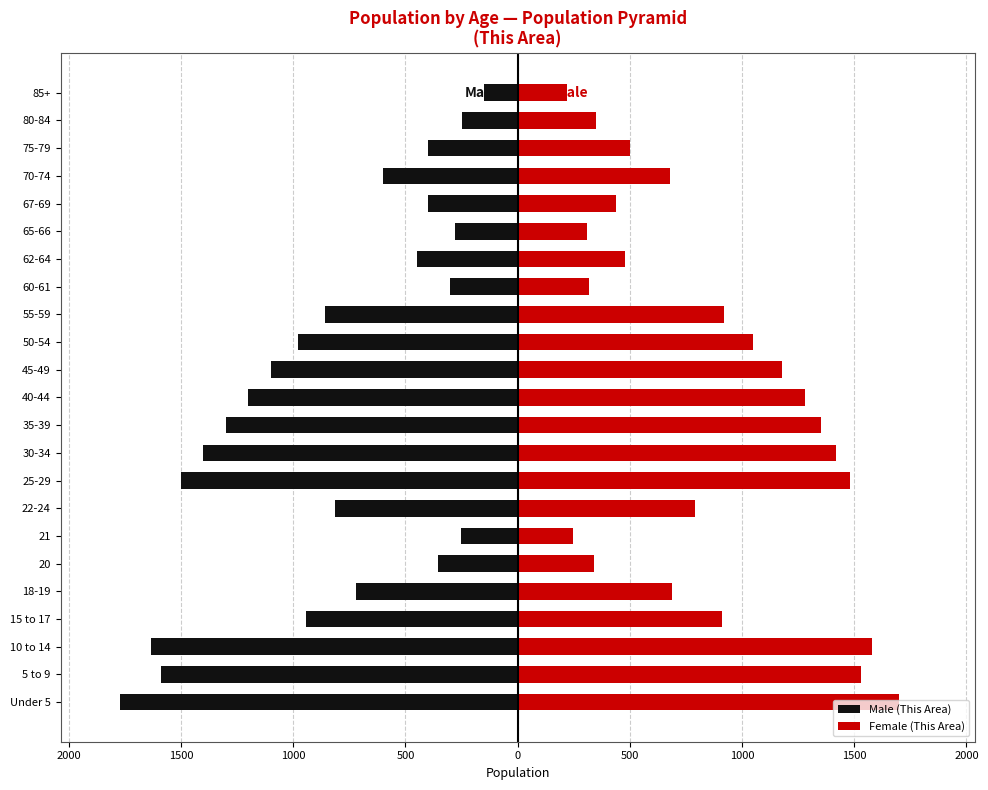

What is the sum of all Male (This Area) values?

-19253